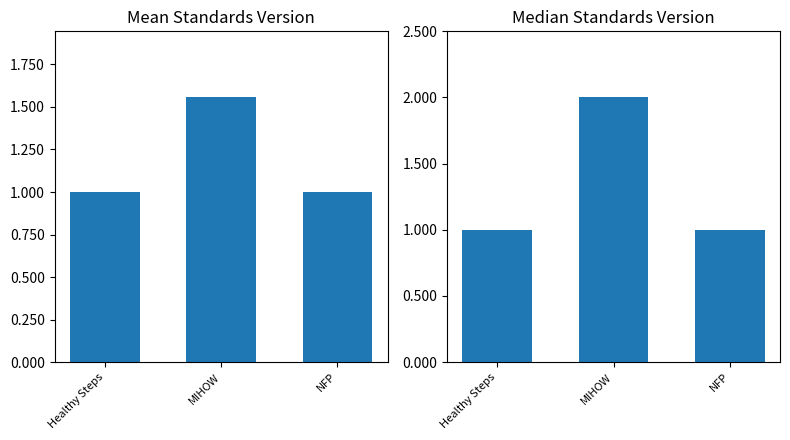

List the series in order of their overall mean, lowest first.

Mean Standards Version, Median Standards Version